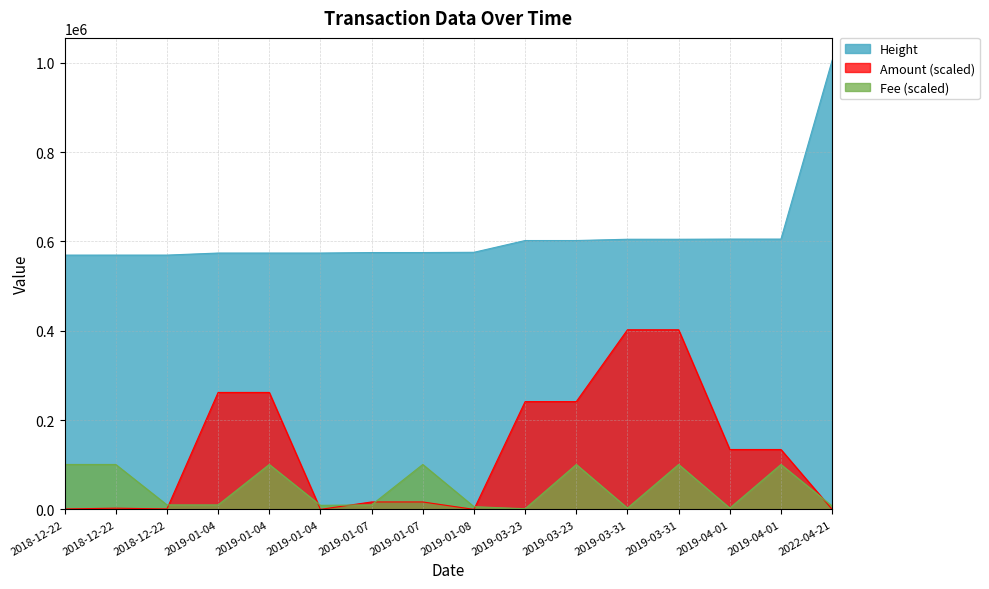

What are all the series names shown in the legend?

Height, Amount (scaled), Fee (scaled)